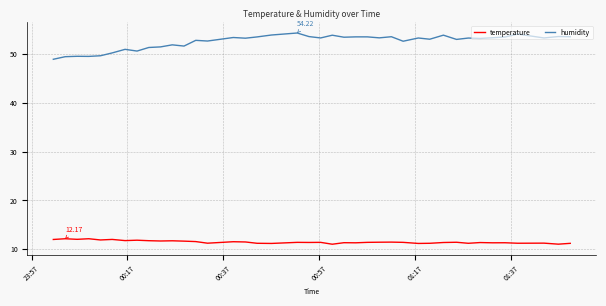

What is the maximum value for humidity?

54.2